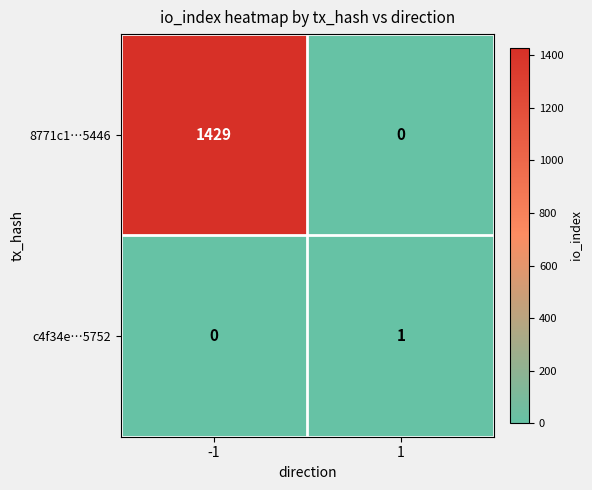

Which series changed the most between -1 and 1?

8771c1…5446